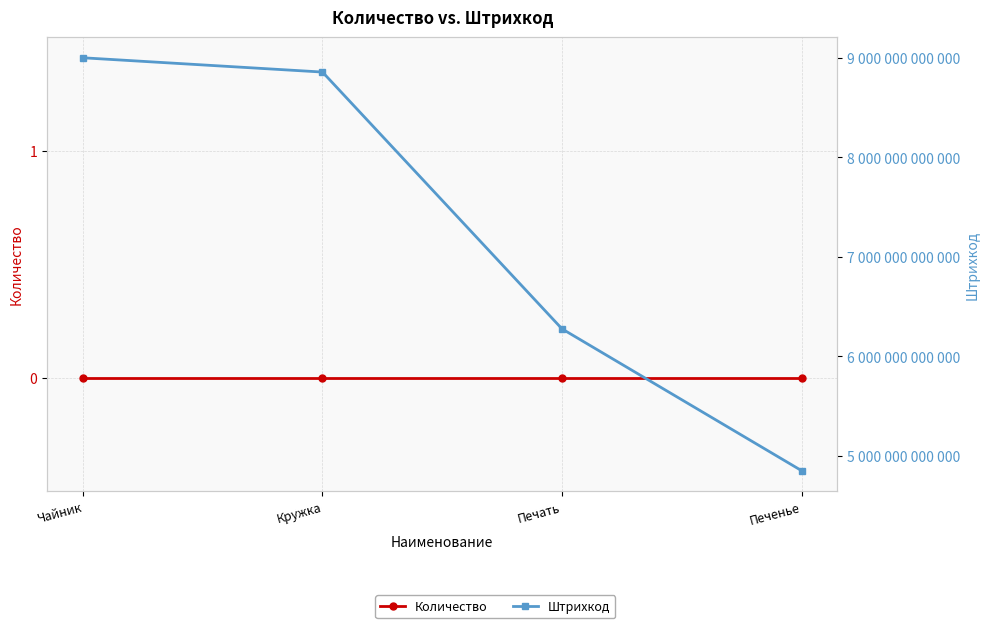

List the labels in order of Количество value, largest first.

Чайник, Кружка, Печать, Печенье